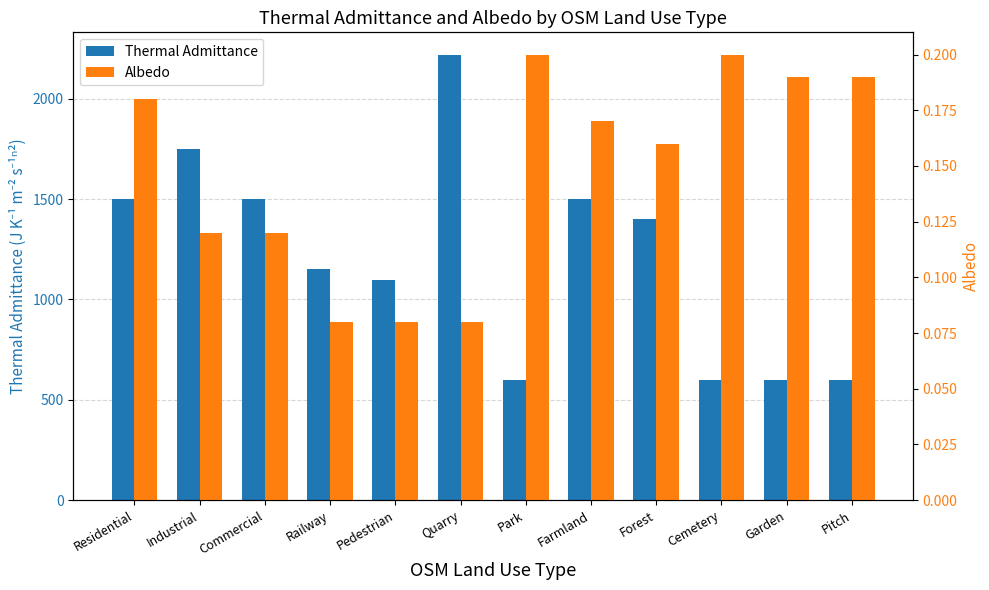

Reading left to right, list all the values displayed in this chart.

Thermal Admittance: Residential=1500.0	Industrial=1750.0	Commercial=1500.0	Railway=1150.0	Pedestrian=1096.0	Quarry=2220.0	Park=600.0	Farmland=1500.0	Forest=1400.0	Cemetery=600.0	Garden=600.0	Pitch=600.0
Albedo: Residential=0.2	Industrial=0.1	Commercial=0.1	Railway=0.1	Pedestrian=0.1	Quarry=0.1	Park=0.2	Farmland=0.2	Forest=0.2	Cemetery=0.2	Garden=0.2	Pitch=0.2